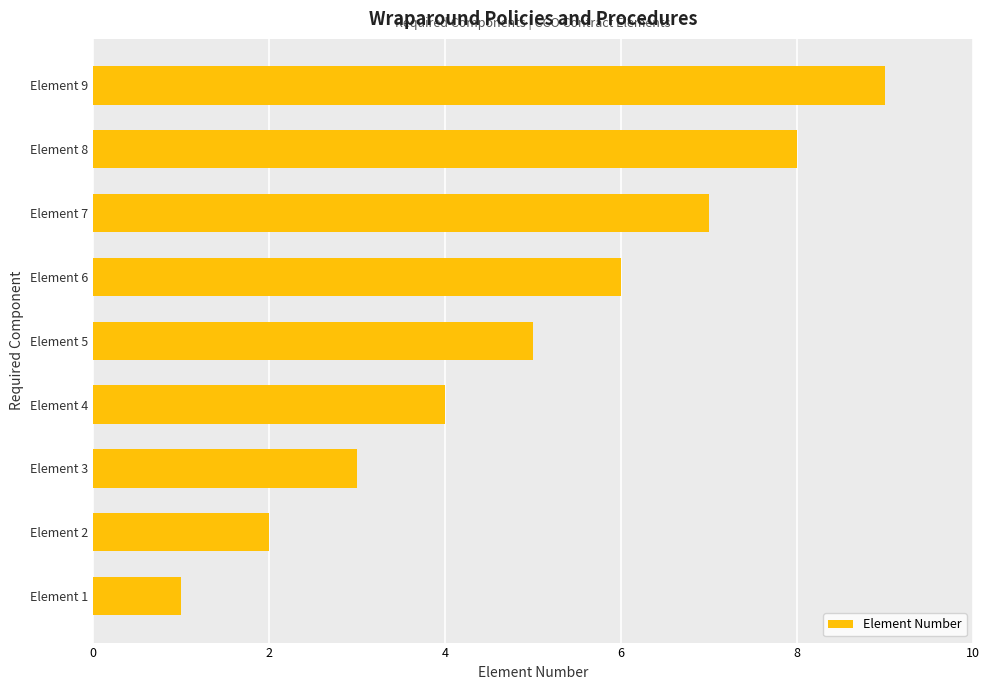

List the labels in order of value, smallest first.

Element 1, Element 2, Element 3, Element 4, Element 5, Element 6, Element 7, Element 8, Element 9